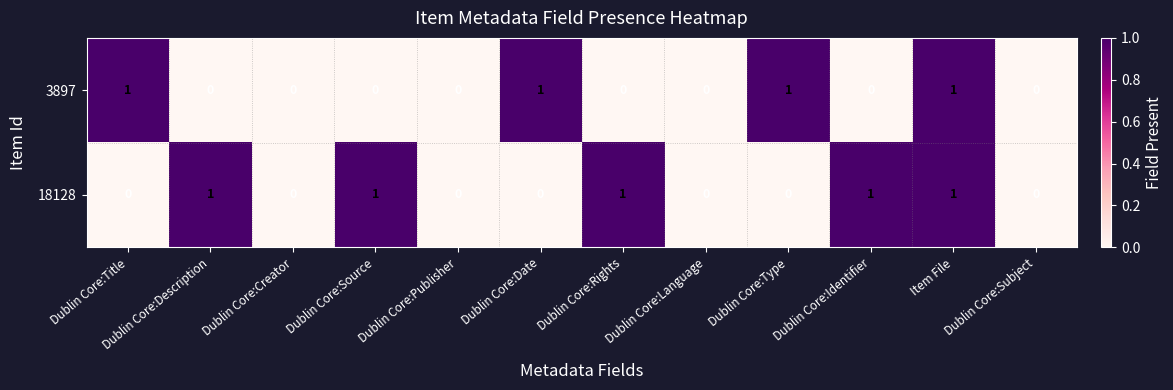

Rank the series at Dublin Core:Type from highest to lowest value.

3897, 18128